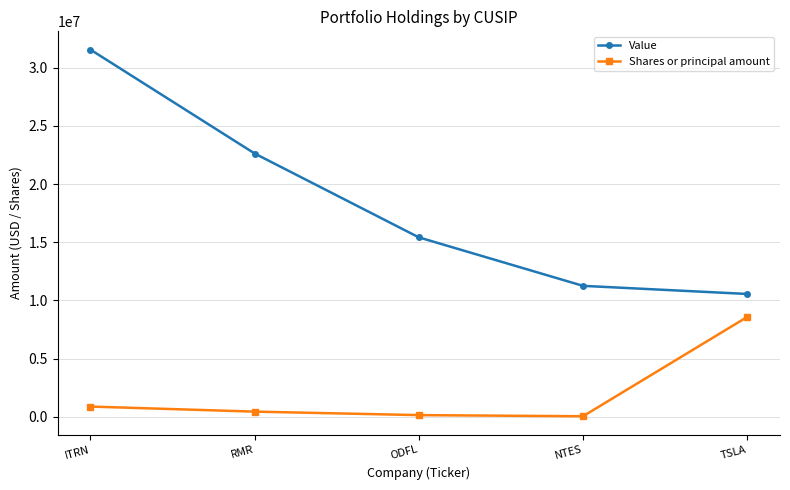

Is the value of Value at NTES greater than the value of Shares or principal amount at RMR?

Yes